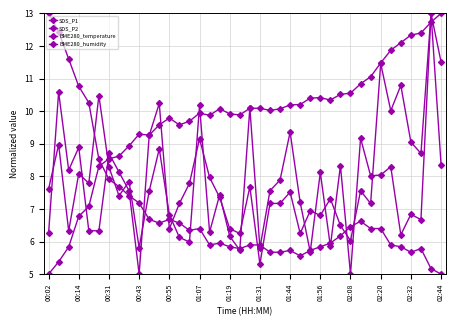

Which series ends up on top after the final intersection of SDS_P1 and BME280_temperature?

SDS_P1